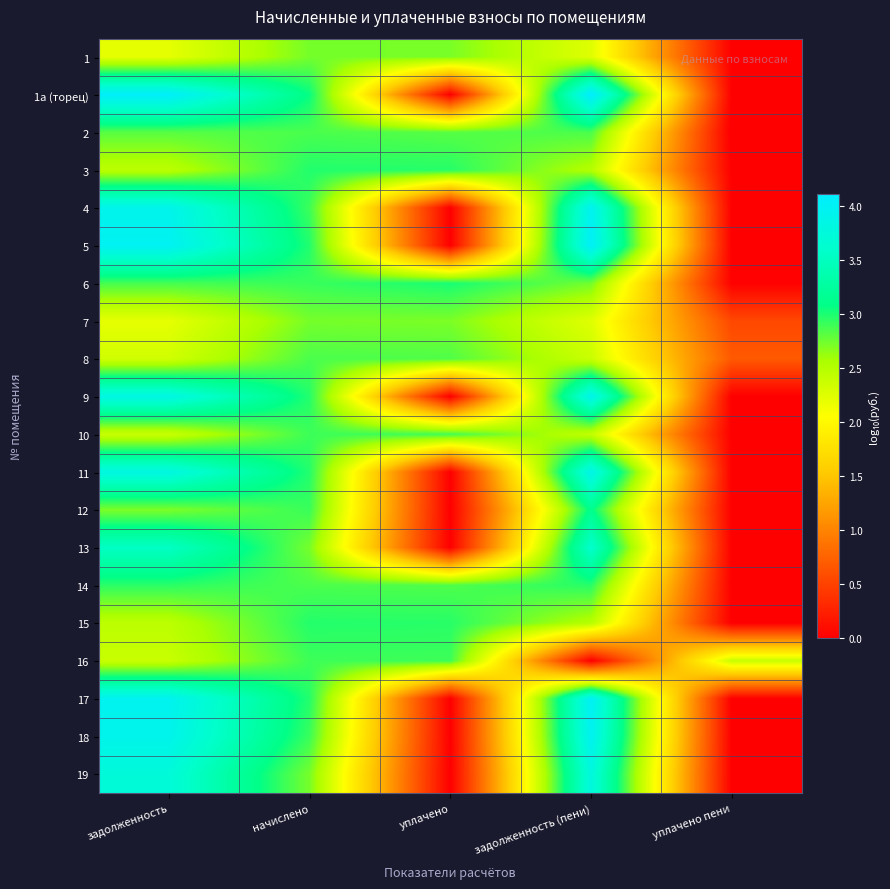

What is the difference between the highest and lowest values at уплачено?

3.0